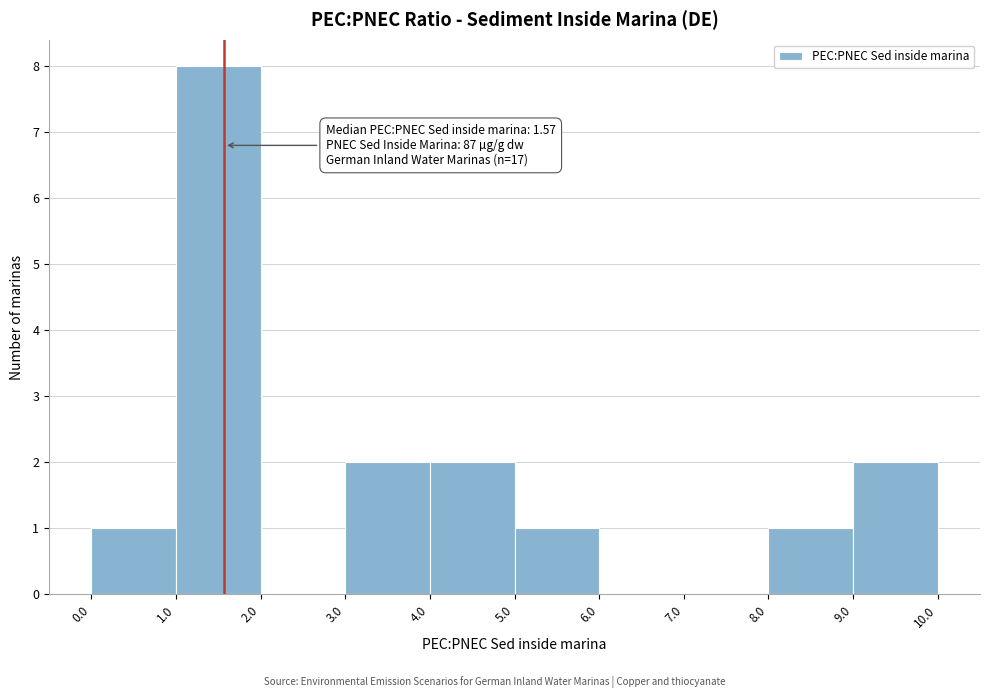

Which range on the x-axis has the tallest bar?

1.0 to 2.0